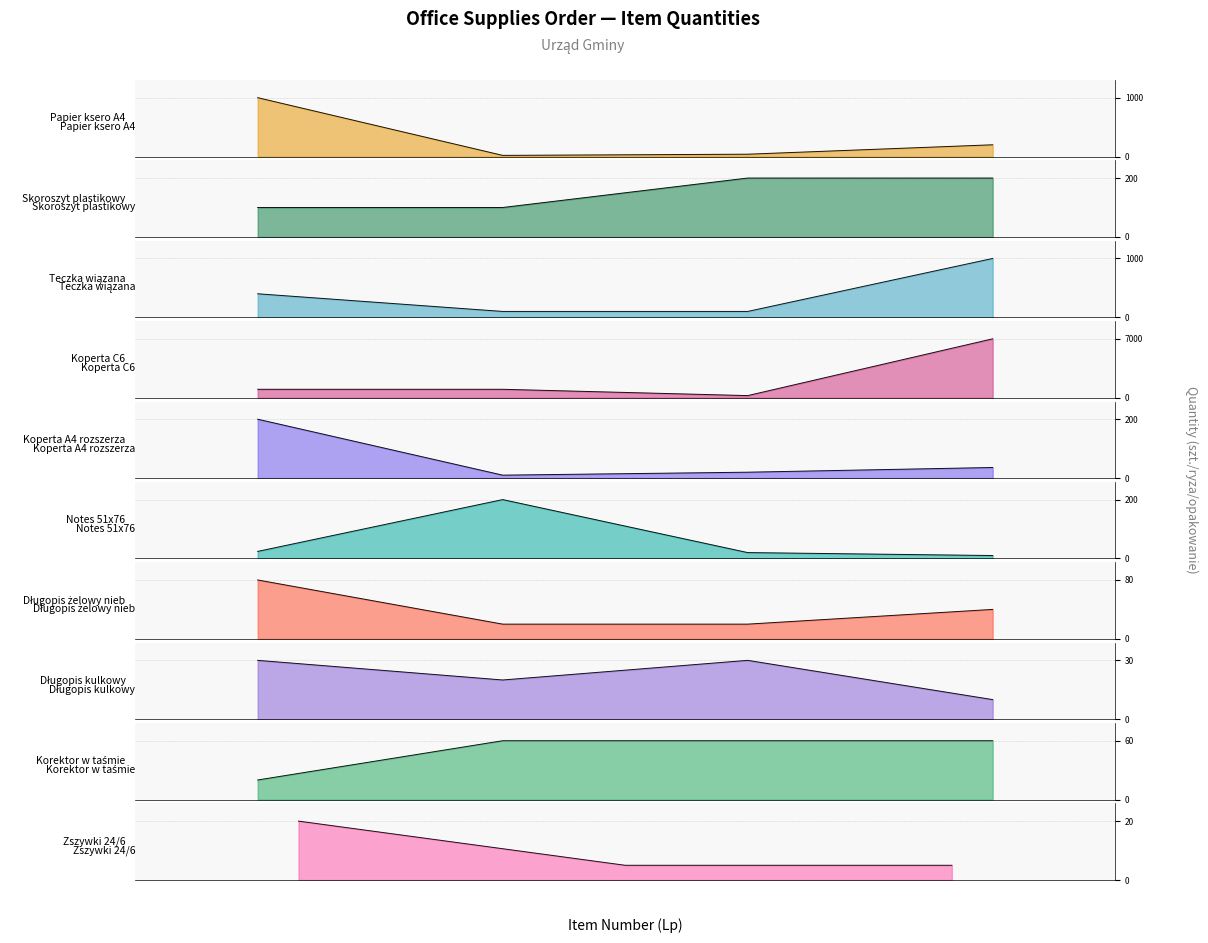

At which label does the data first exceed 60?

1